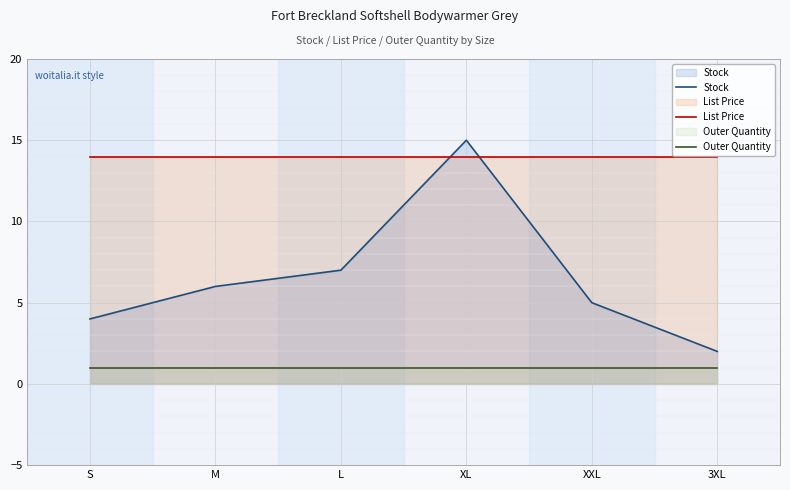

What is the average value of the Outer Quantity series?

1.0